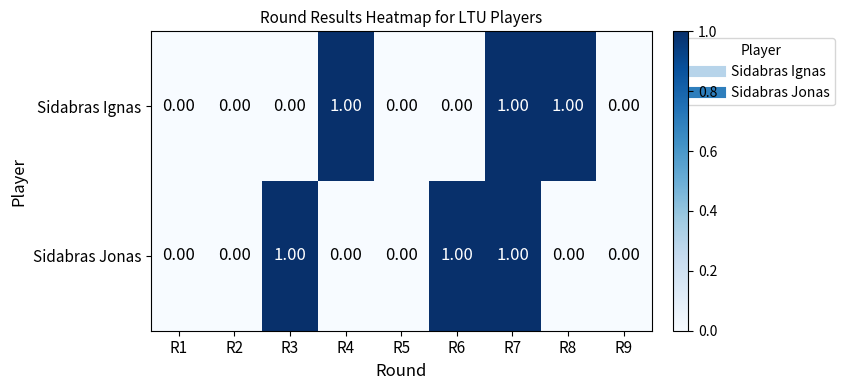

At which category is the sum across all series the highest?

R7